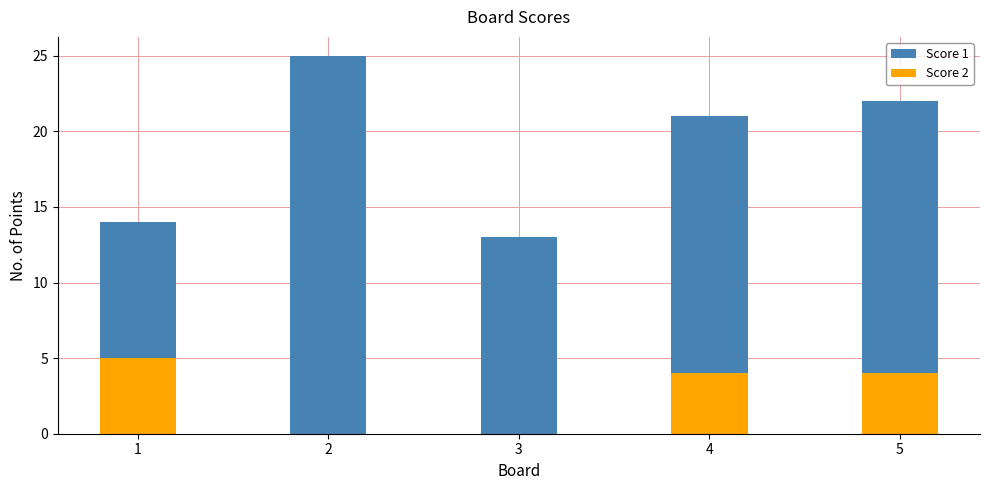

What is the greatest value displayed?

25